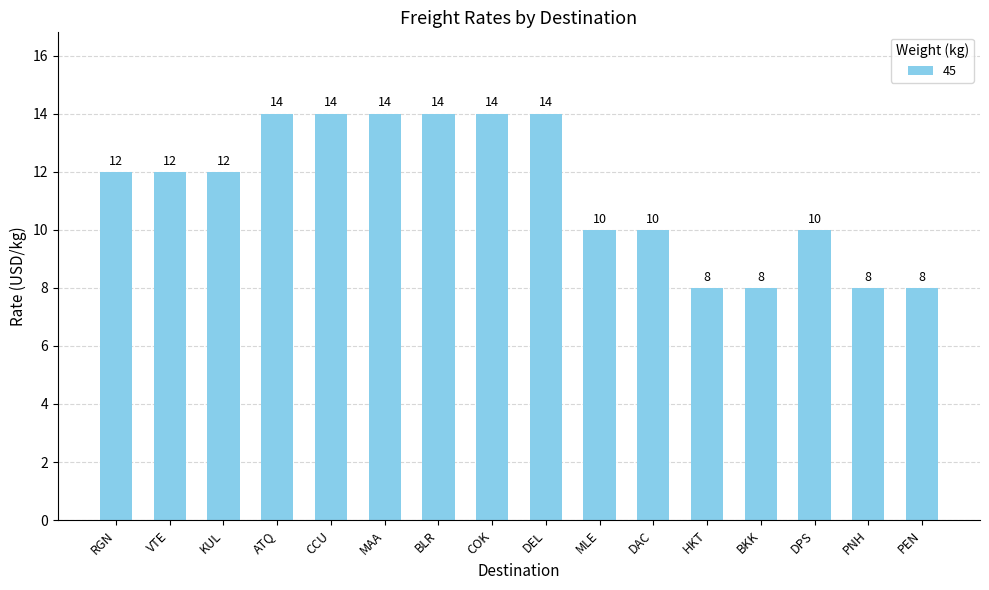

Reading left to right, extract all data points from this chart.

12	12	12	14	14	14	14	14	14	10	10	8	8	10	8	8